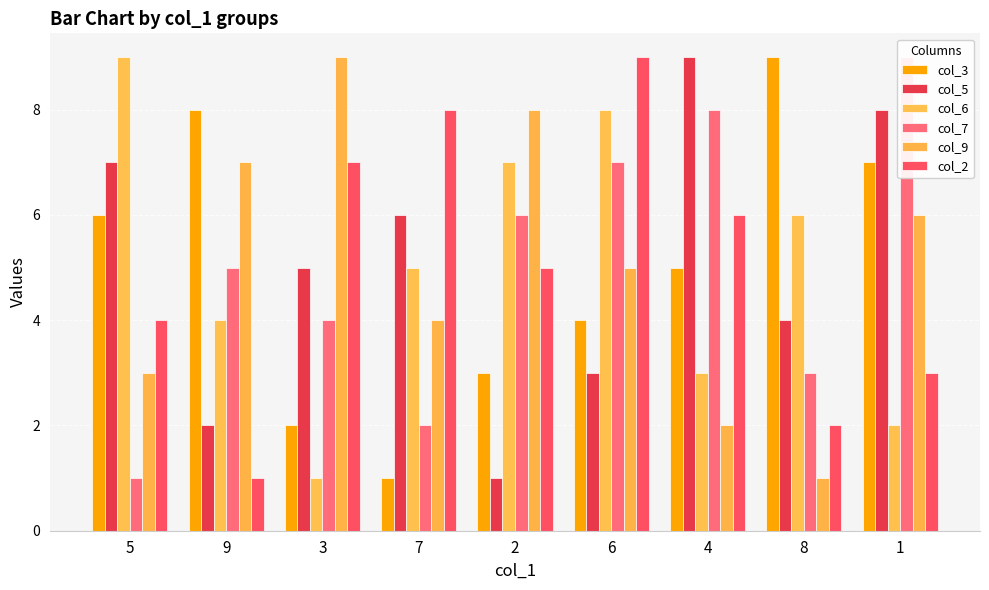

What position from the left is 5?

1